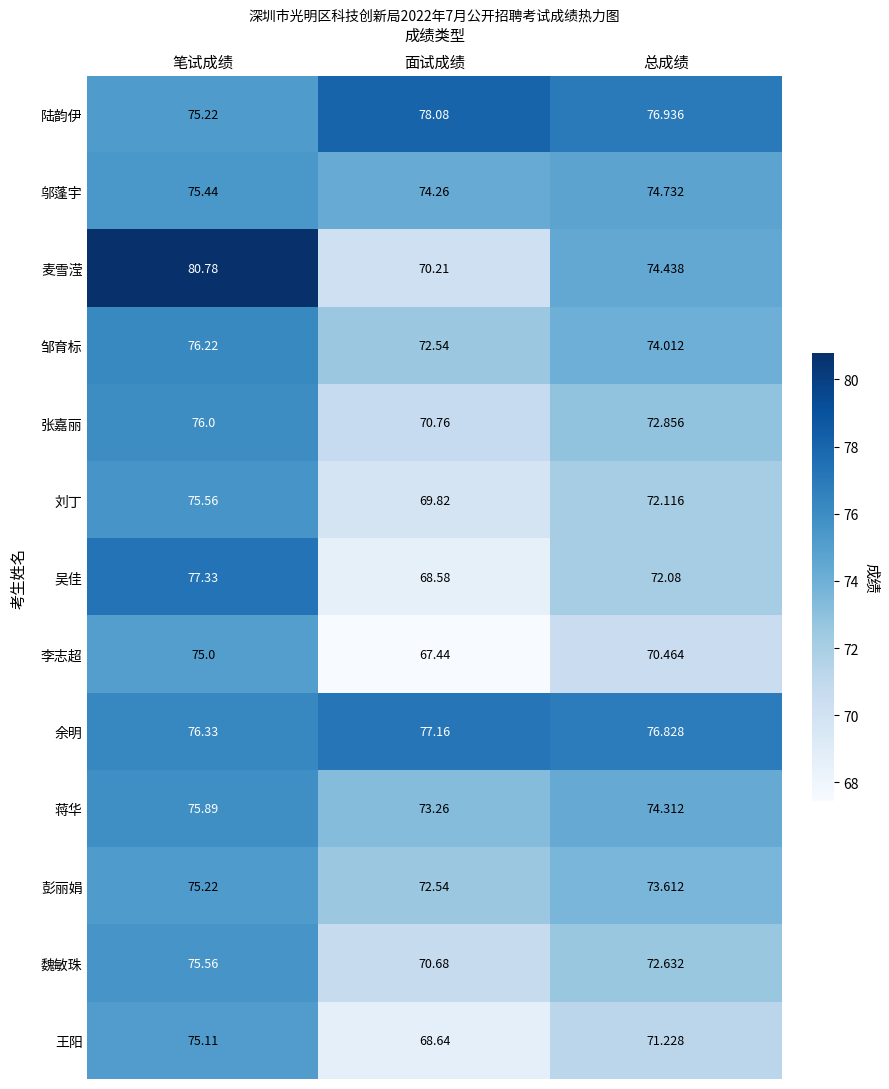

What is the maximum value shown in the chart?

80.8